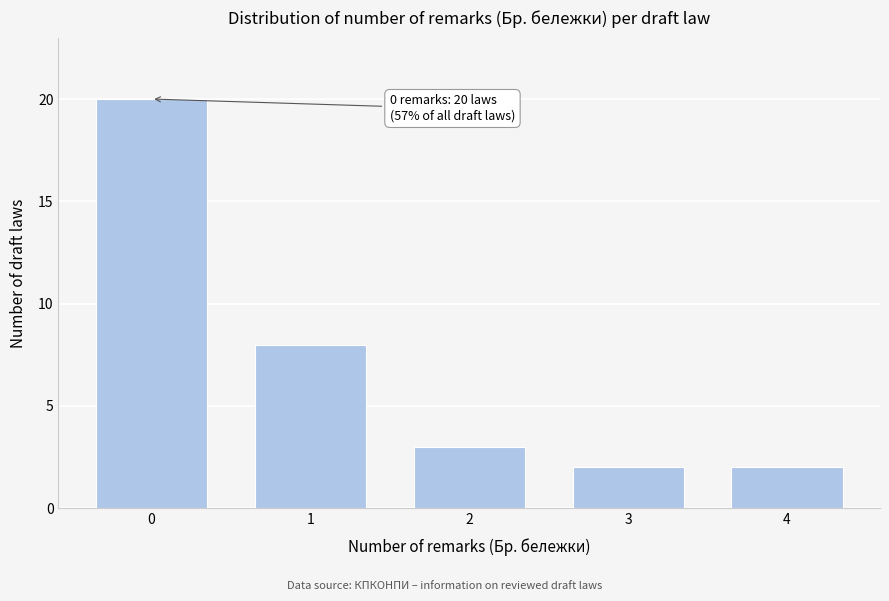

Reading left to right, what are all the values shown in this chart?

0=20	1=8	2=3	3=2	4=2